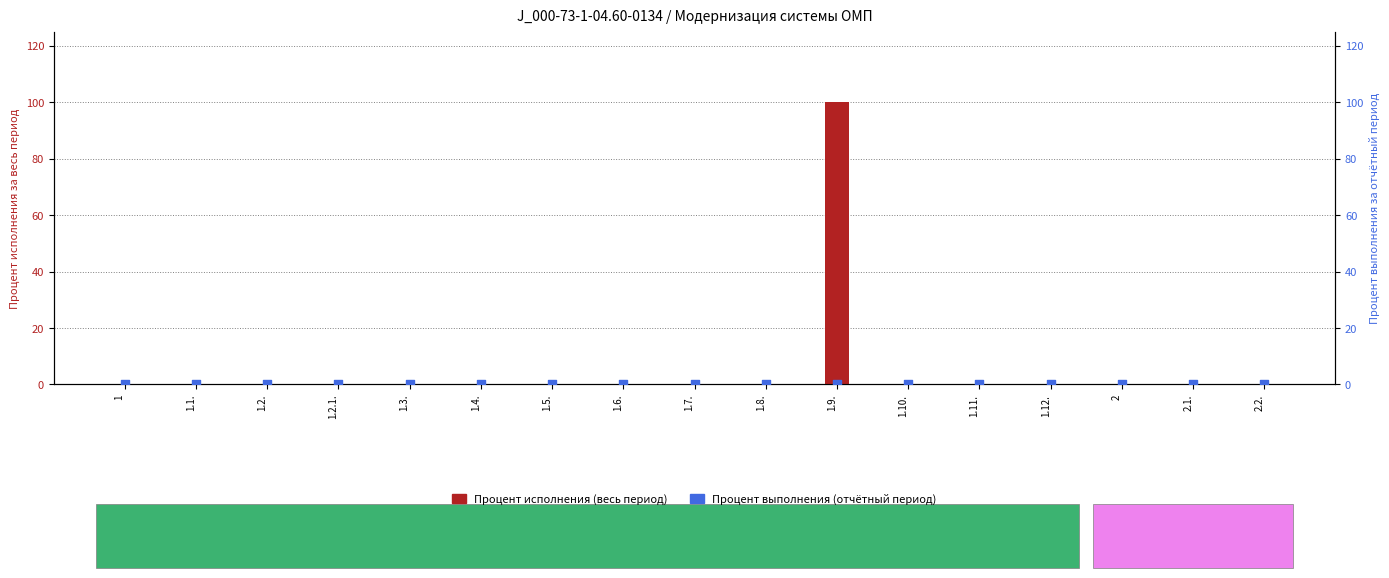

Which series has the largest total across all categories?

Процент исполнения (весь период)